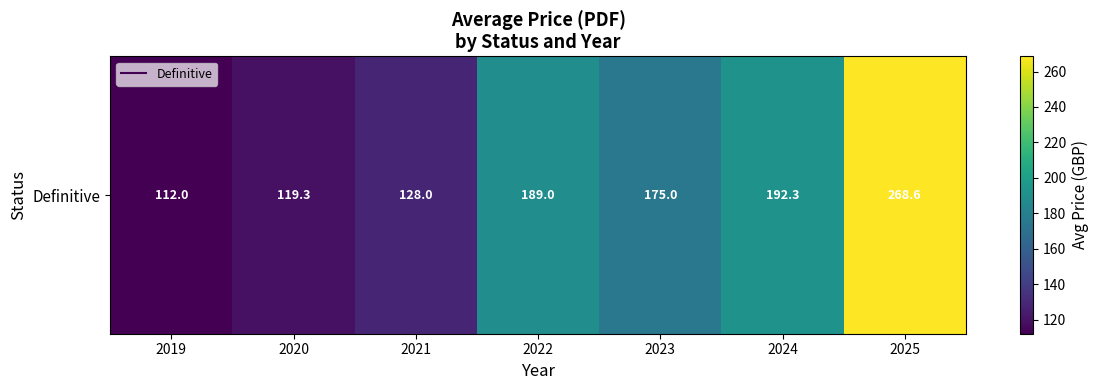

What is the approximate value at 2019?

112.0